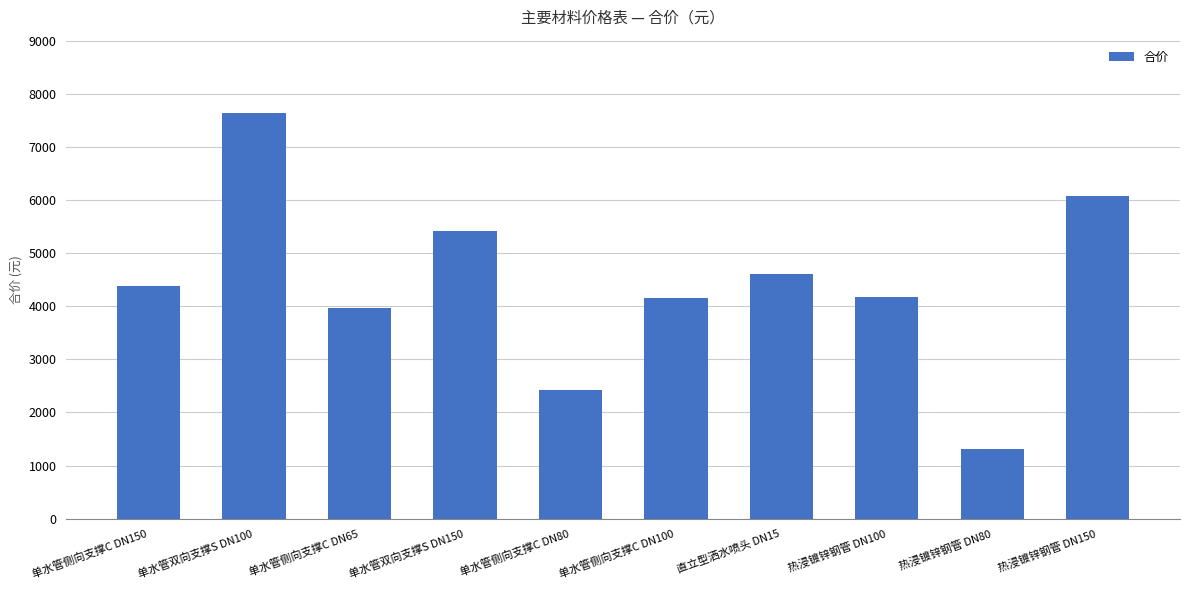

Is it true that the value at 单水管侧向支撑C DN100 is 6429.5?

False